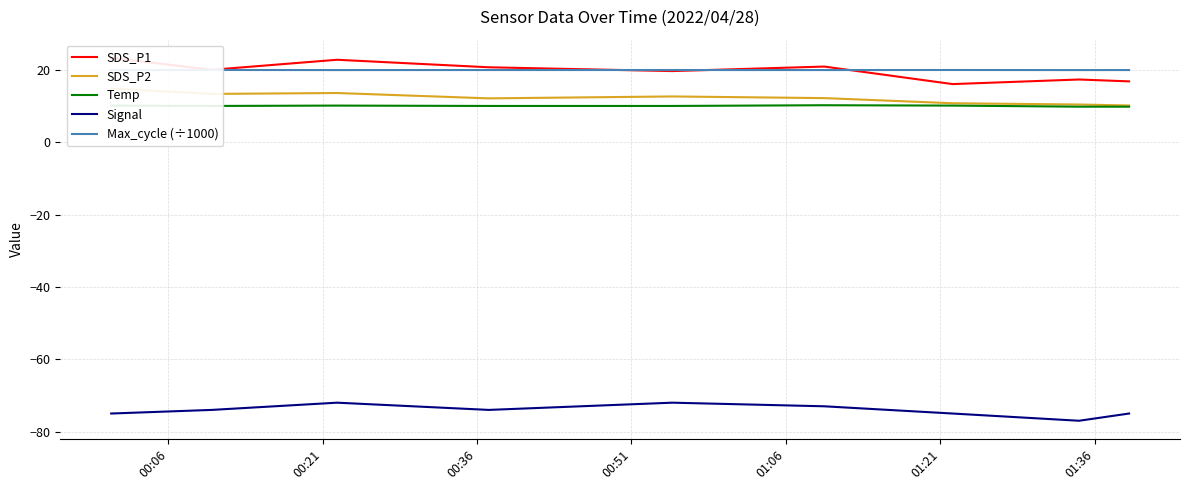

True or false: Temp and Signal cross at least once.

False